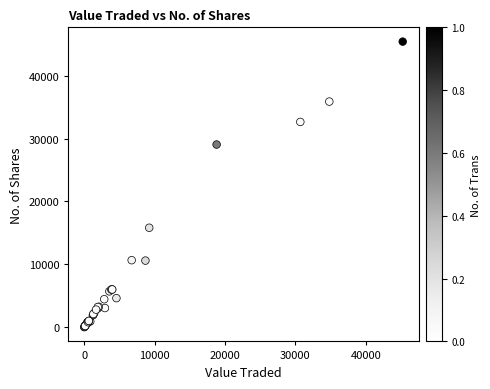

What Y value in the scatter plot is closest to 22717?

29055